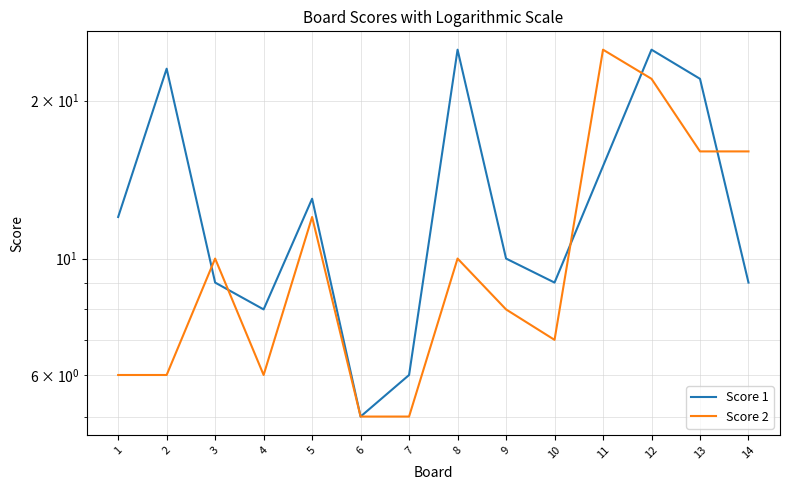

At which label does Score 2 first exceed 10?

5